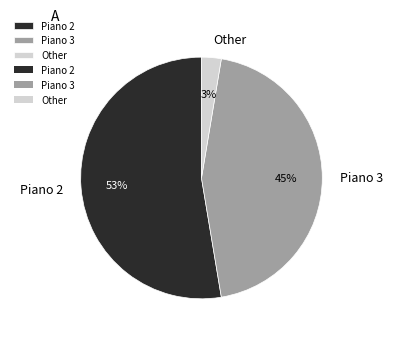

Is the sum of Other and Piano 3 greater than half?

No